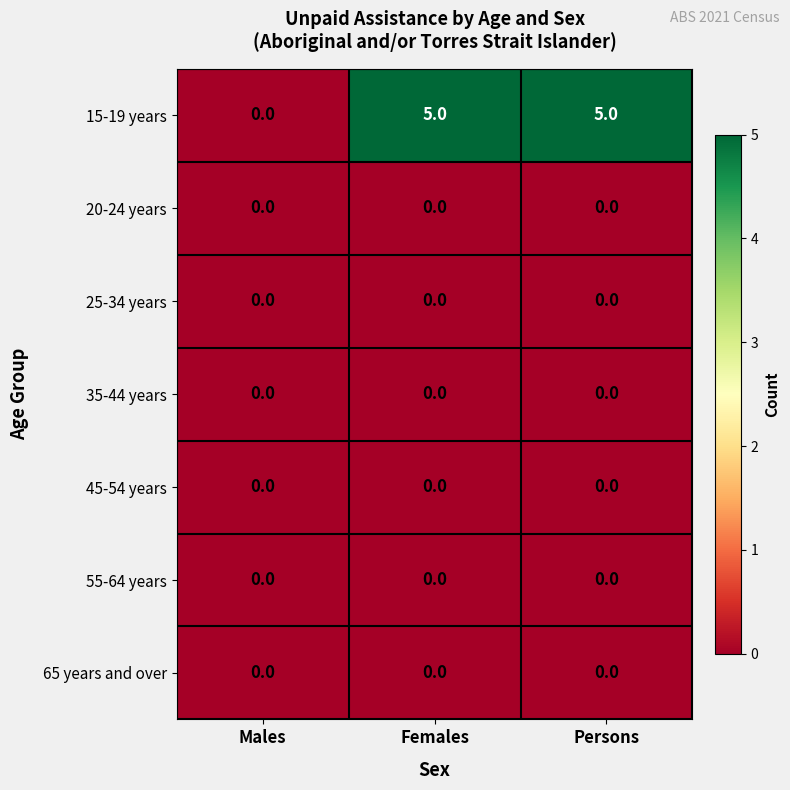

What is the greatest value displayed?

5